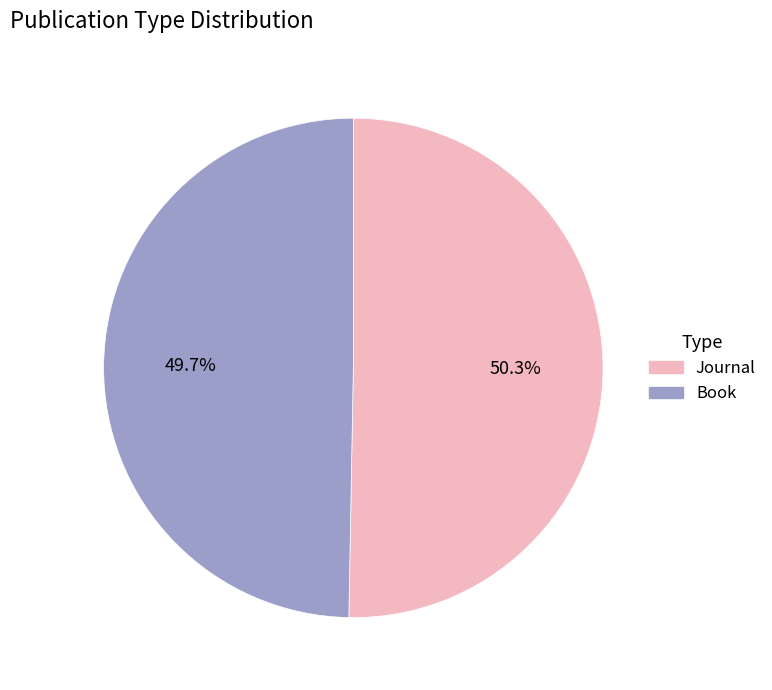

What percentage do Journal and Book together represent?

100.0%